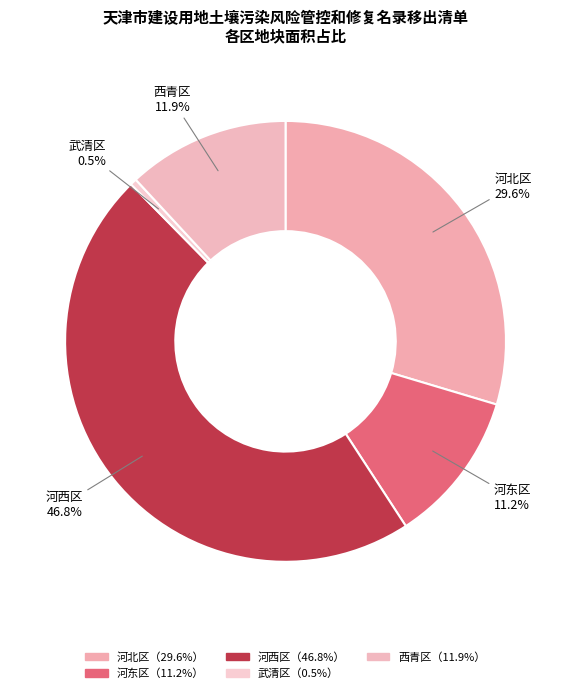

How many segments does this pie chart have?

5